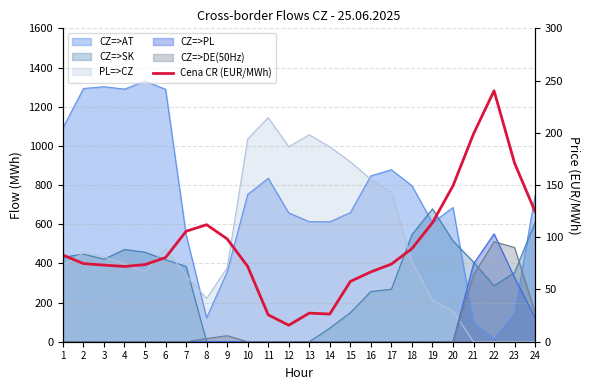

How many values are below 80?

12